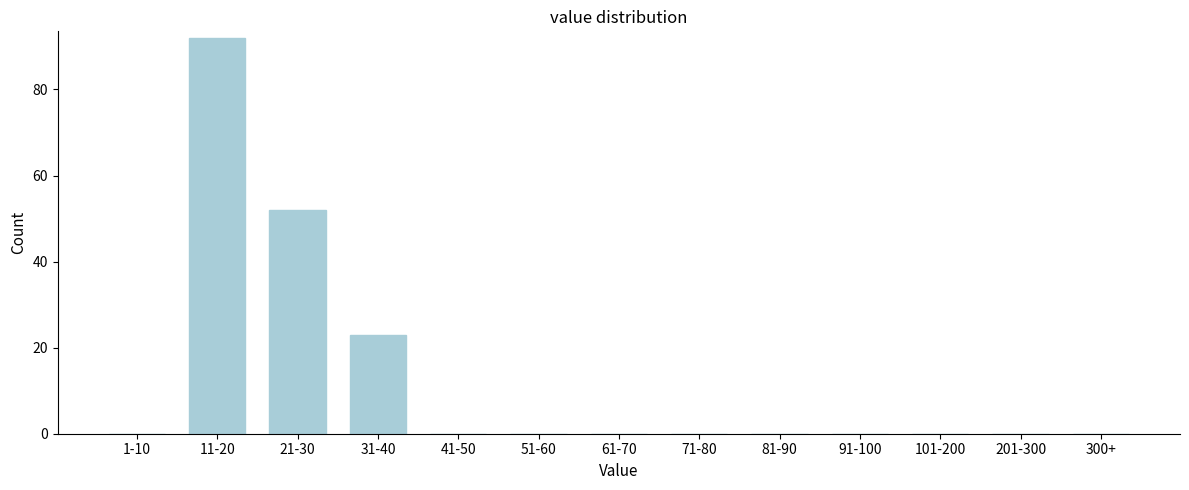

Reading left to right, what are all the values shown in this chart?

1-10=0	11-20=92	21-30=52	31-40=23	41-50=0	51-60=0	61-70=0	71-80=0	81-90=0	91-100=0	101-200=0	201-300=0	300+=0